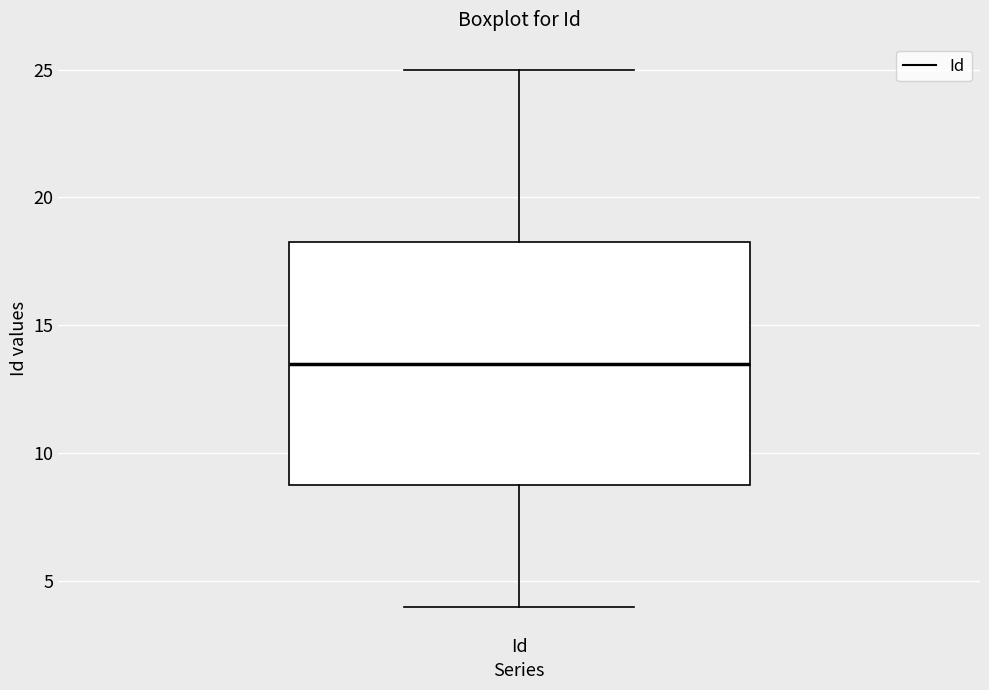

Read this box plot against the y-axis: the position of the median line, the range covered by the box, and the ends of both whiskers. The values are not printed on the chart, so give them approximately, as read against the axis.

median 13.5, box 9.0 to 18.5, whiskers 4.0 to 25.0